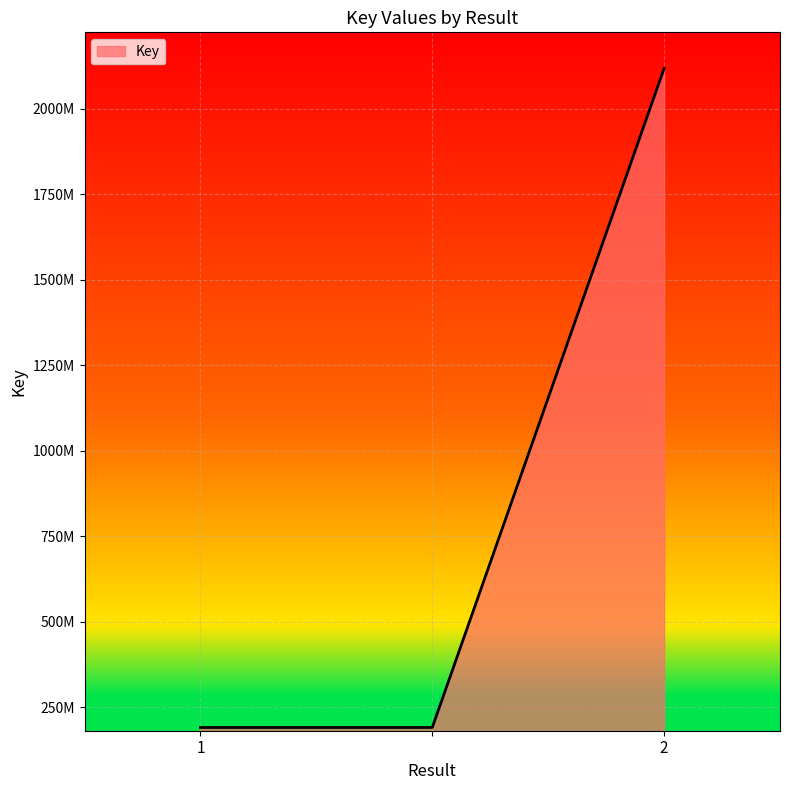

Rank the categories by value from highest to lowest.

2, 1, 